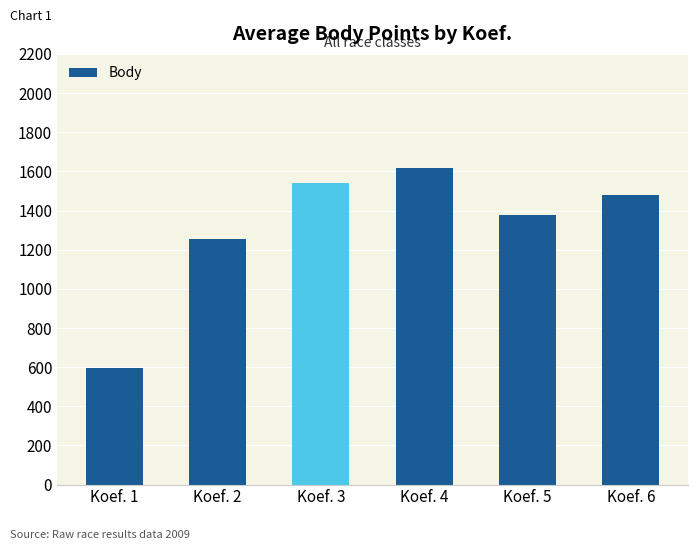

Rank the categories by value from highest to lowest.

Koef. 4, Koef. 3, Koef. 6, Koef. 5, Koef. 2, Koef. 1